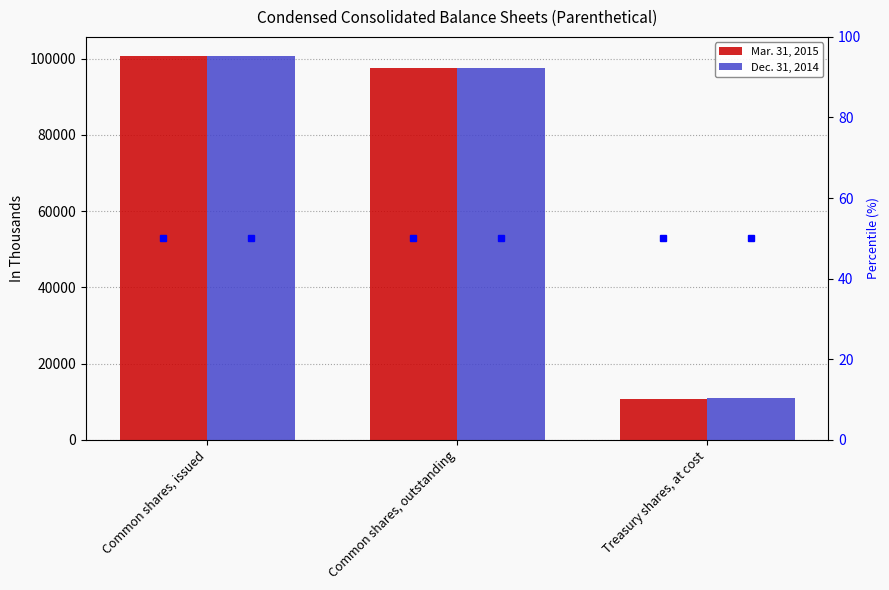

List the labels in order of Dec. 31, 2014 value, smallest first.

Treasury shares, at cost, Common shares, outstanding, Common shares, issued